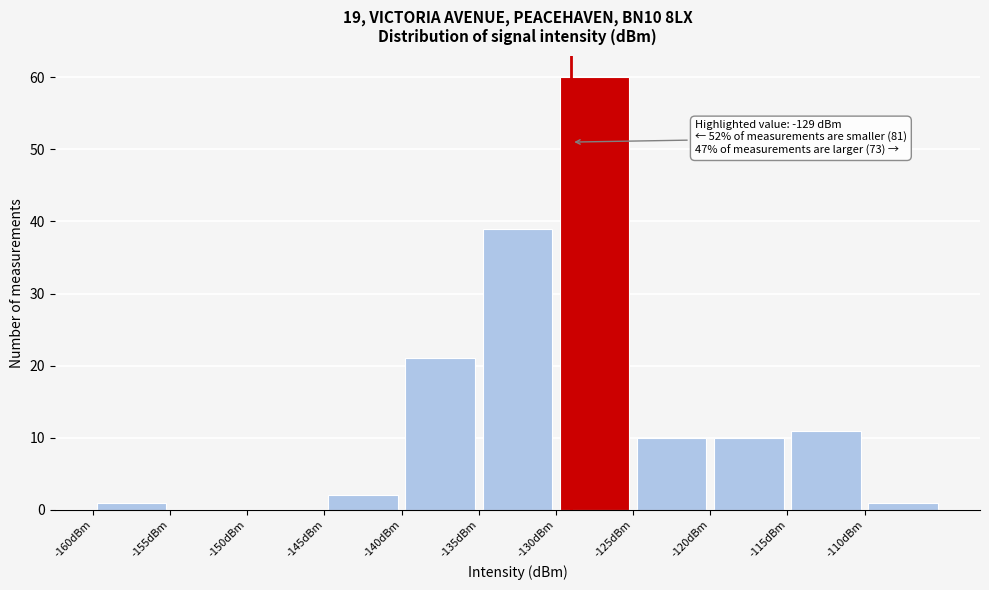

Over which range of the x-axis is the bar tallest?

-130 to -125